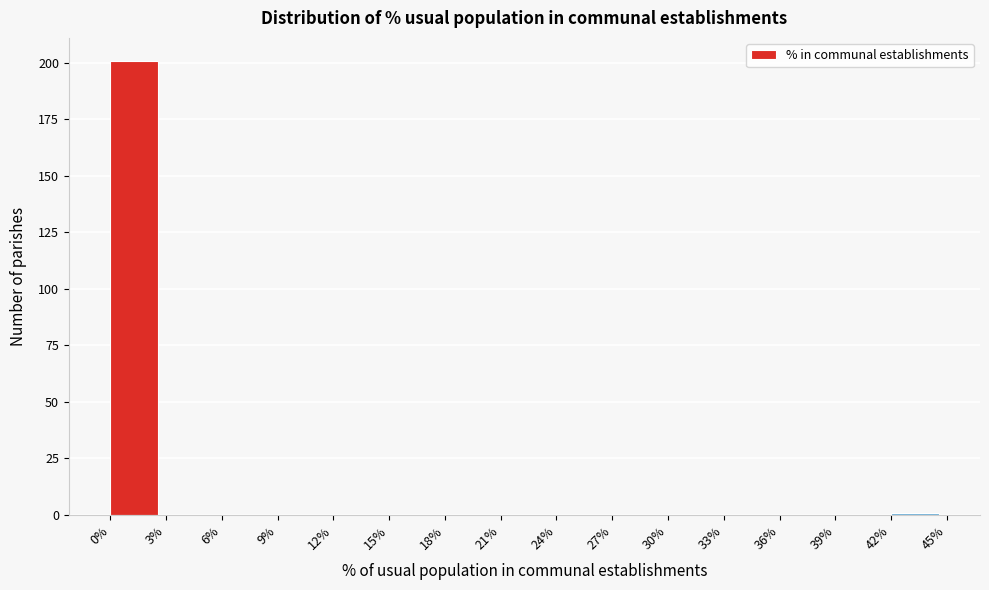

Which range on the x-axis has the tallest bar?

0% to 3%